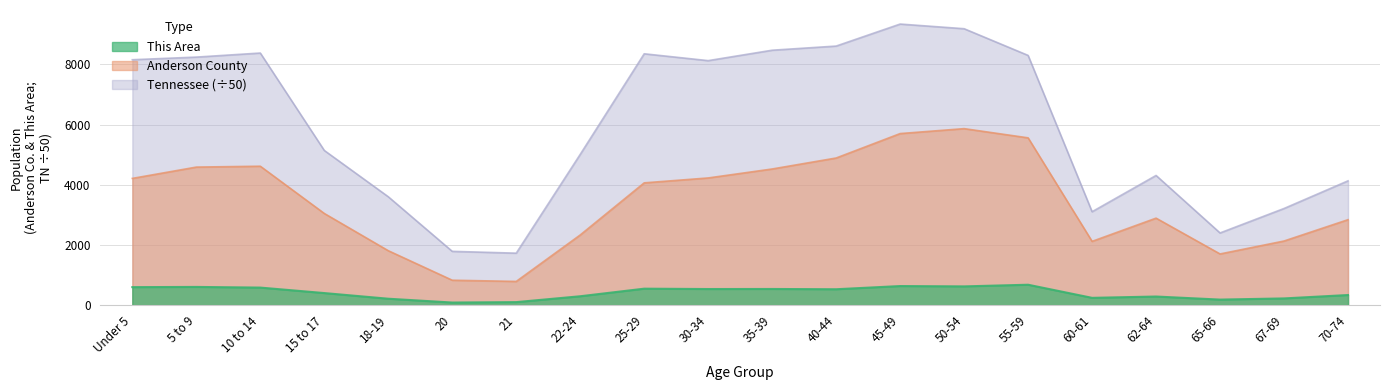

What is the sum of all This Area values?

8234.0